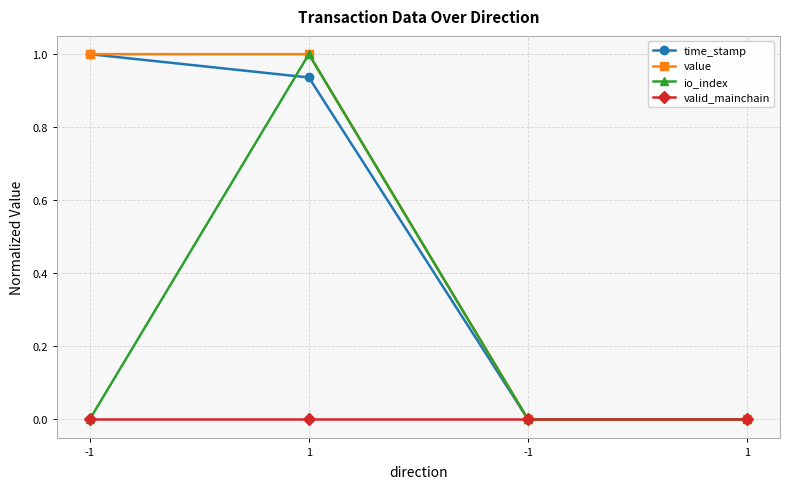

True or false: time_stamp and valid_mainchain intersect in this chart.

False